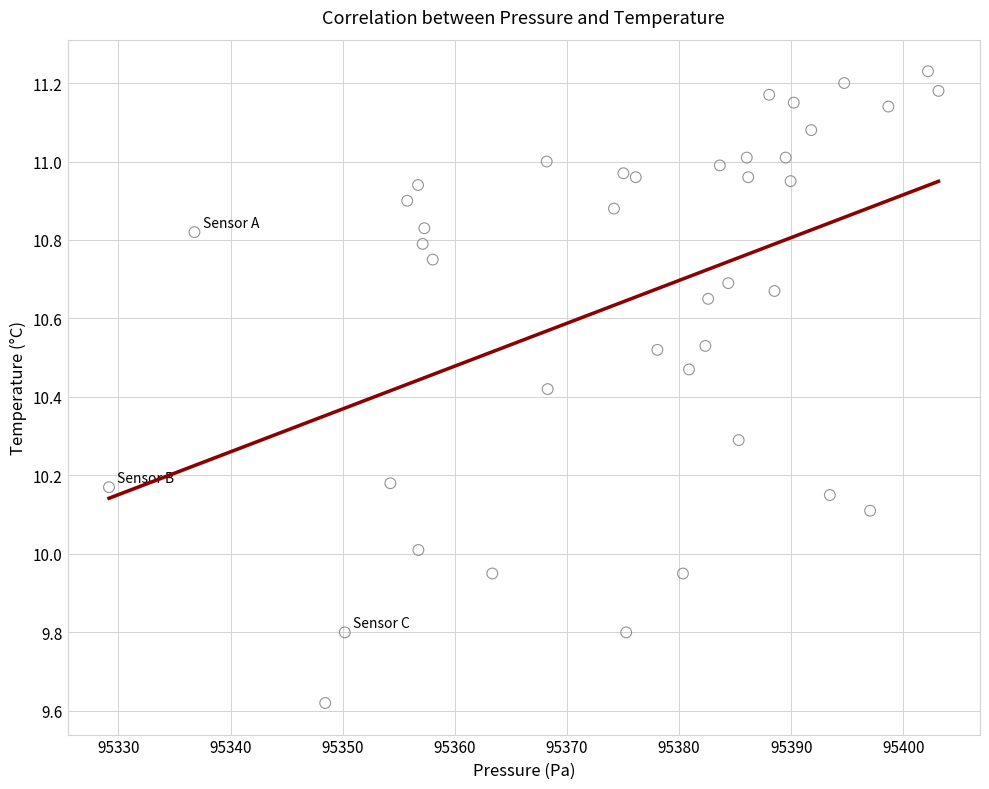

What is the range of Y values (max minus min)?

1.6